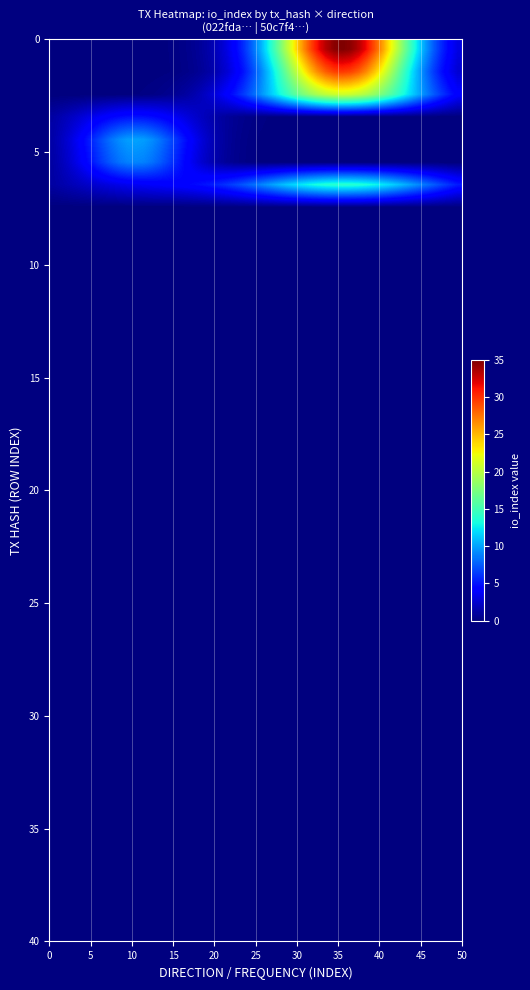

Reading left to right, transcribe all the data shown in this chart.

022fda472d64e9cdec09633d7e642425fe26e7c: -1	35
50c7f445a58afb53e7ad13439a955b2b559b49a: 1	10